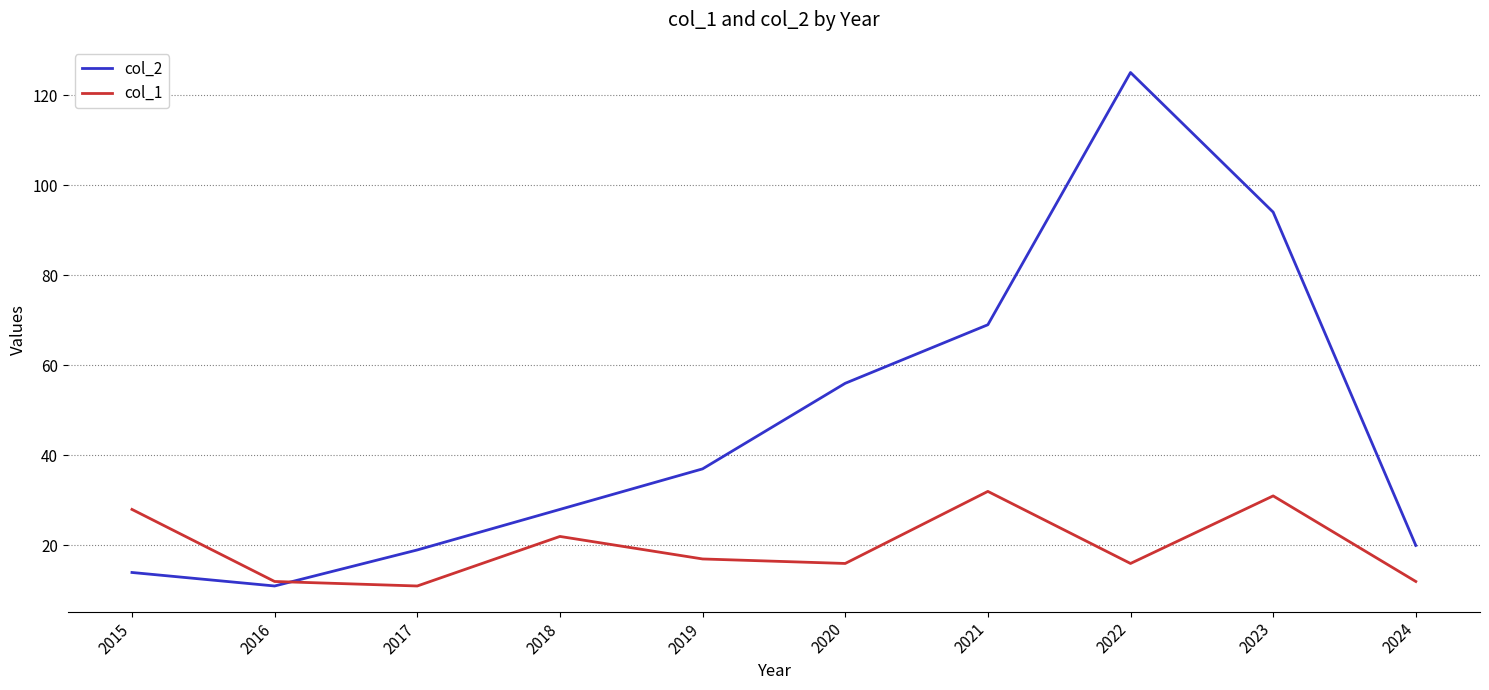

Read the col_2 value at 2021.

69